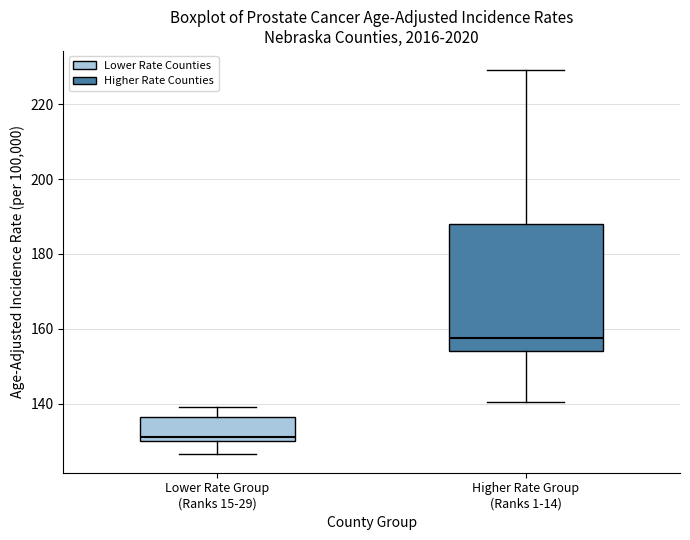

Where is the upper edge of the box for Higher Rate Group (Ranks 1-14) on the y-axis? The values are not printed on the chart, so give them approximately, as read against the axis.

188